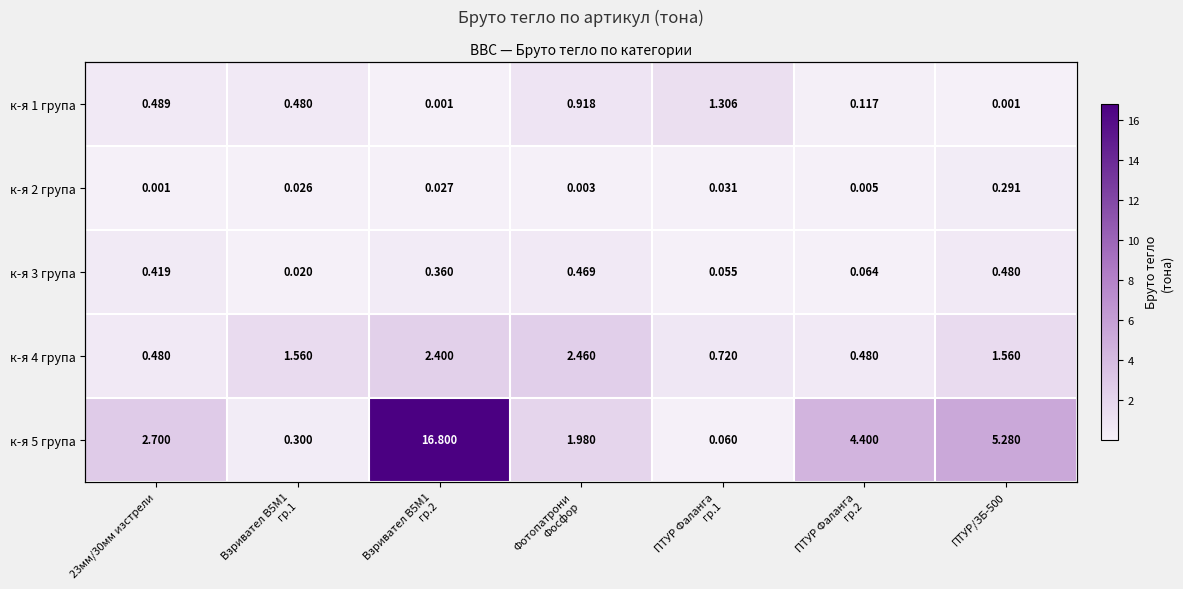

What is the sum of the к-я 3 група values at ПТУР Фаланга гр.1 and 23мм/30мм изстрели?

0.5